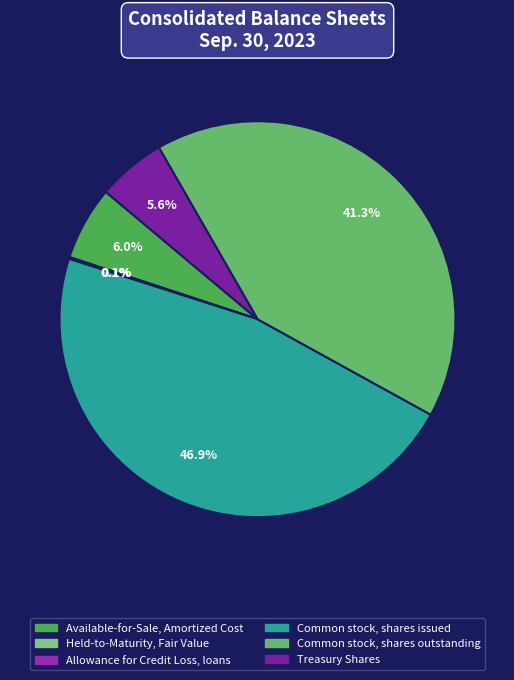

Which category has the smallest portion of the pie?

Held-to-Maturity, Fair Value